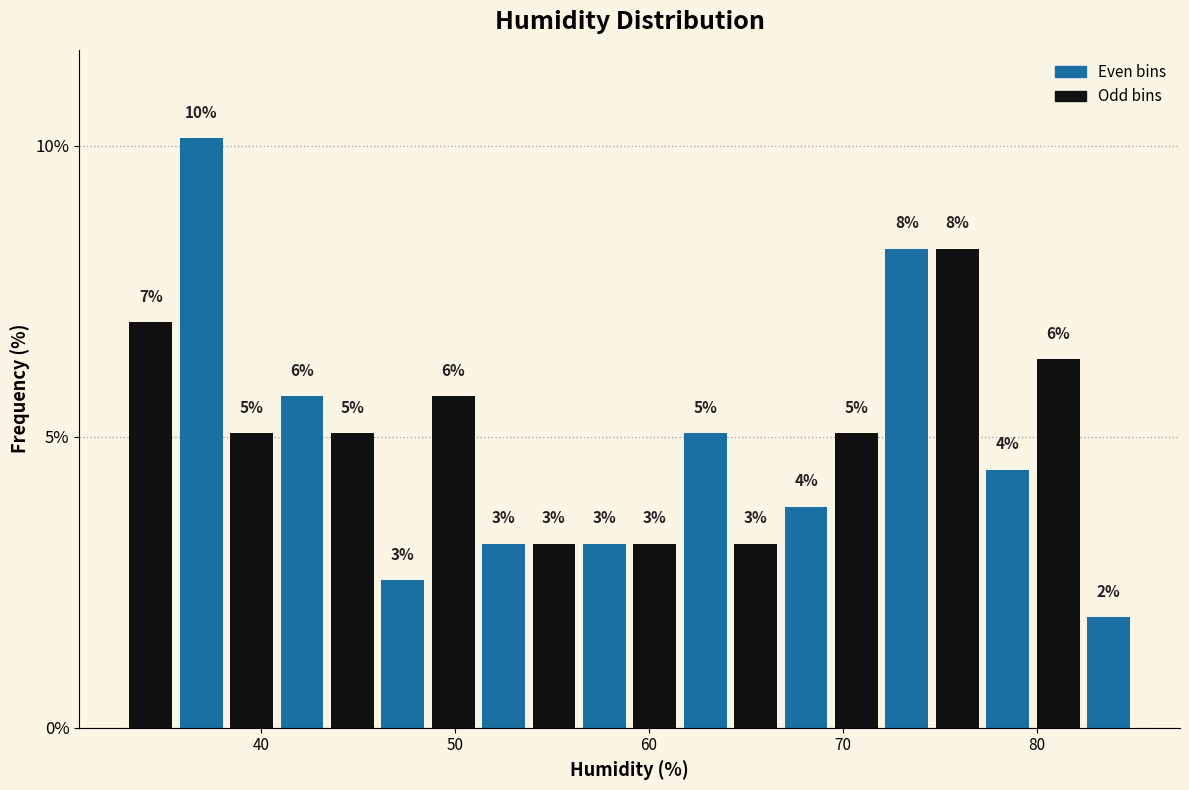

Read against the x-axis, roughly where is the centre of the tallest bar?

37